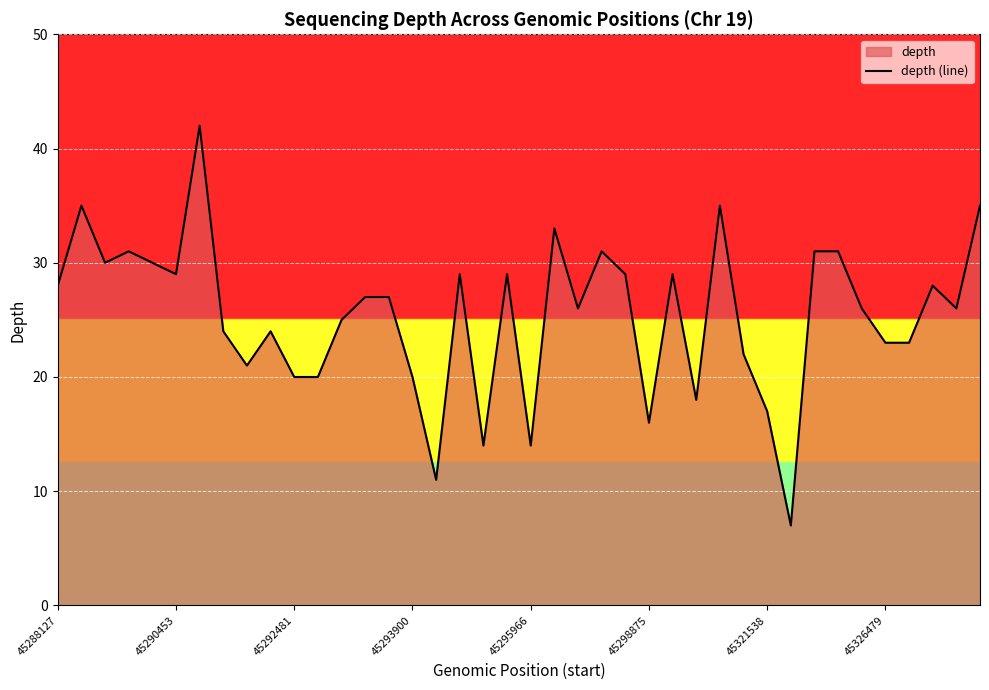

What is the minimum value shown in the chart?

7